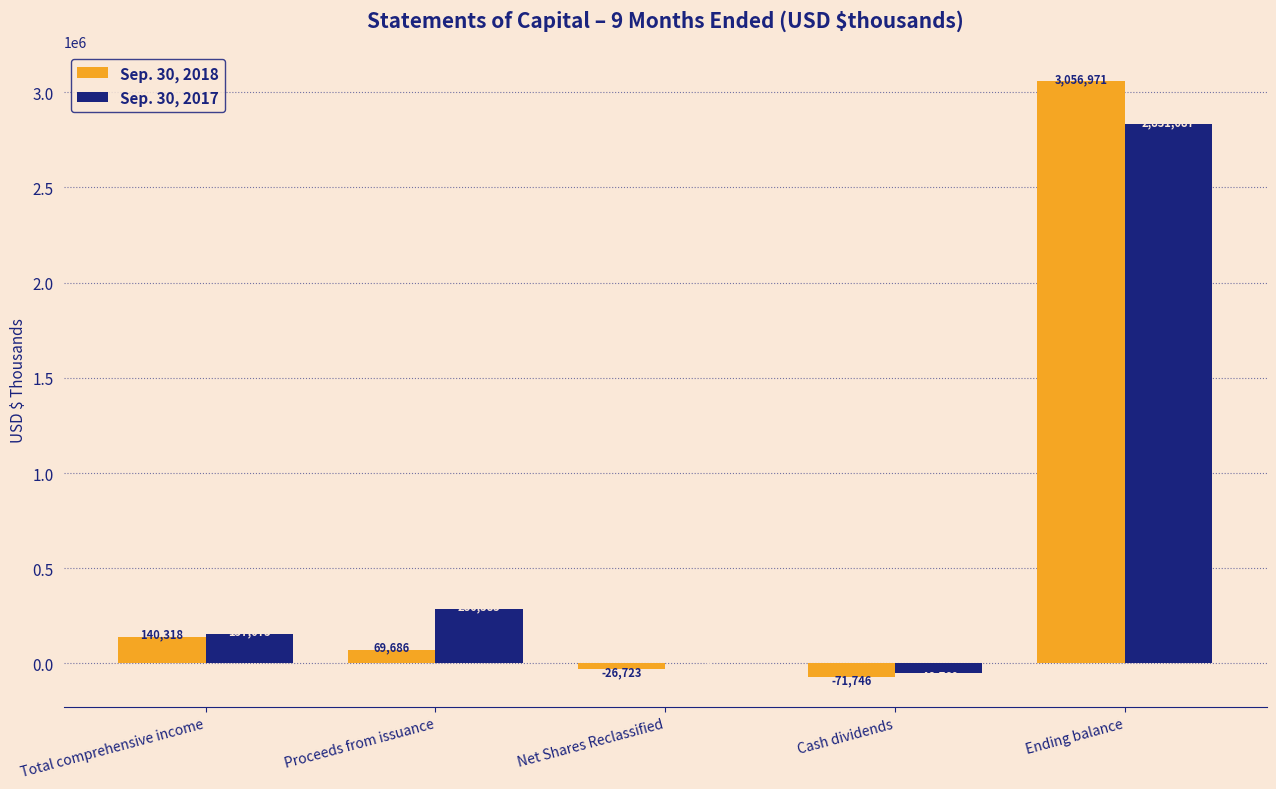

Which series changed the most between Proceeds from issuance and Cash dividends?

Sep. 30, 2017